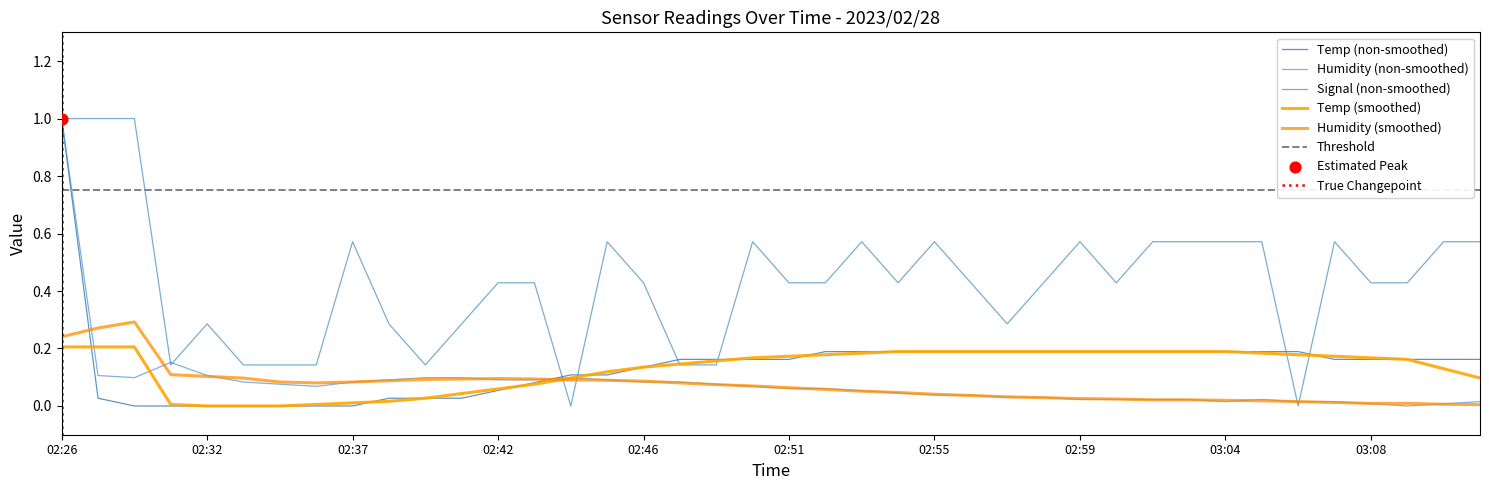

Is the value of Signal at 02:39 greater than the value of Temp at 02:58?

No